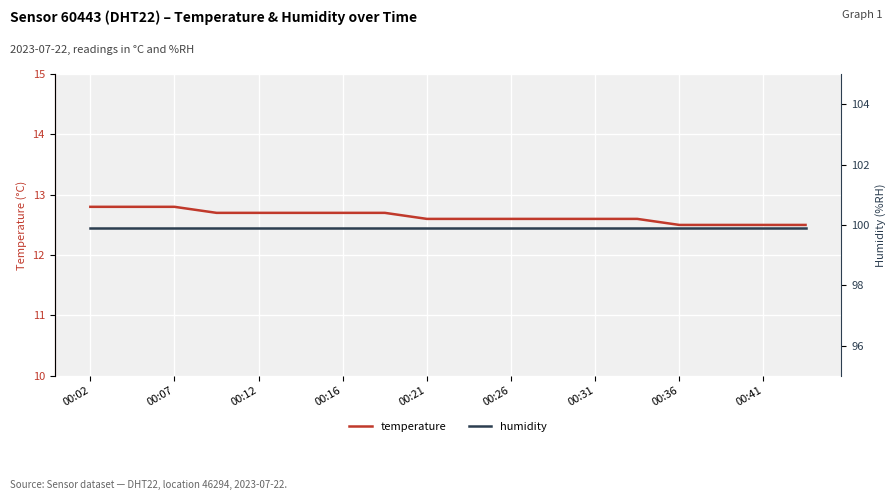

True or false: temperature has more than 1 interior local peaks.

False